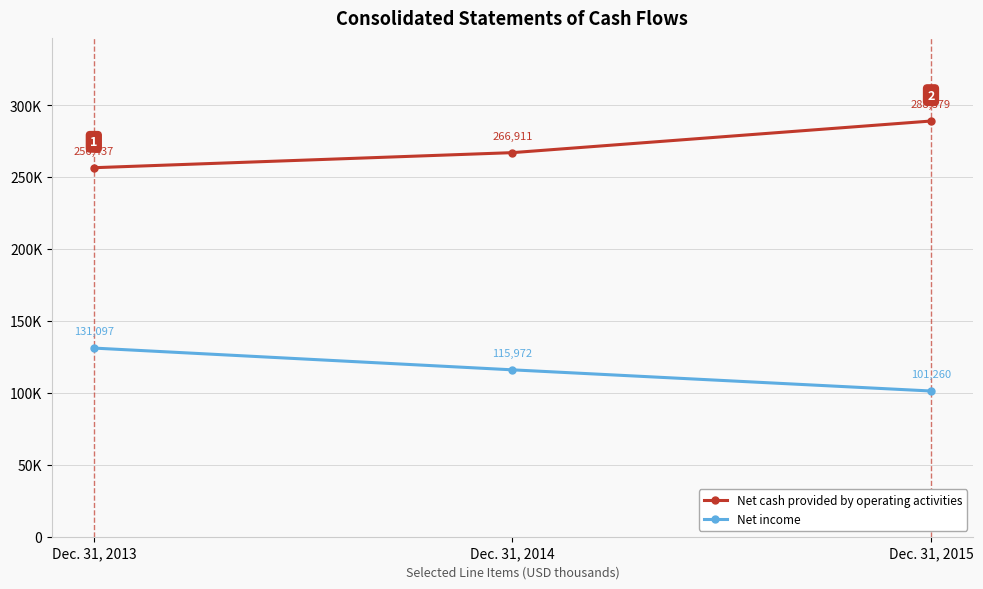

Which series has the largest total across all categories?

Net cash provided by operating activities